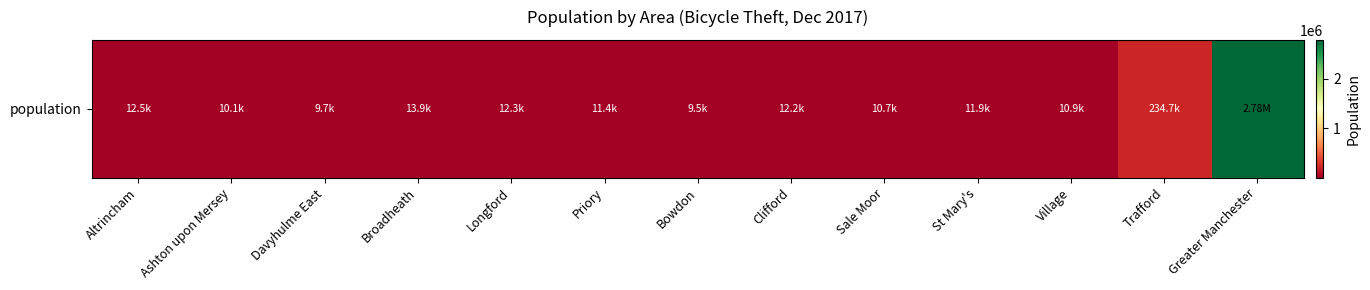

What is the difference between the maximum and second lowest values?

2772402